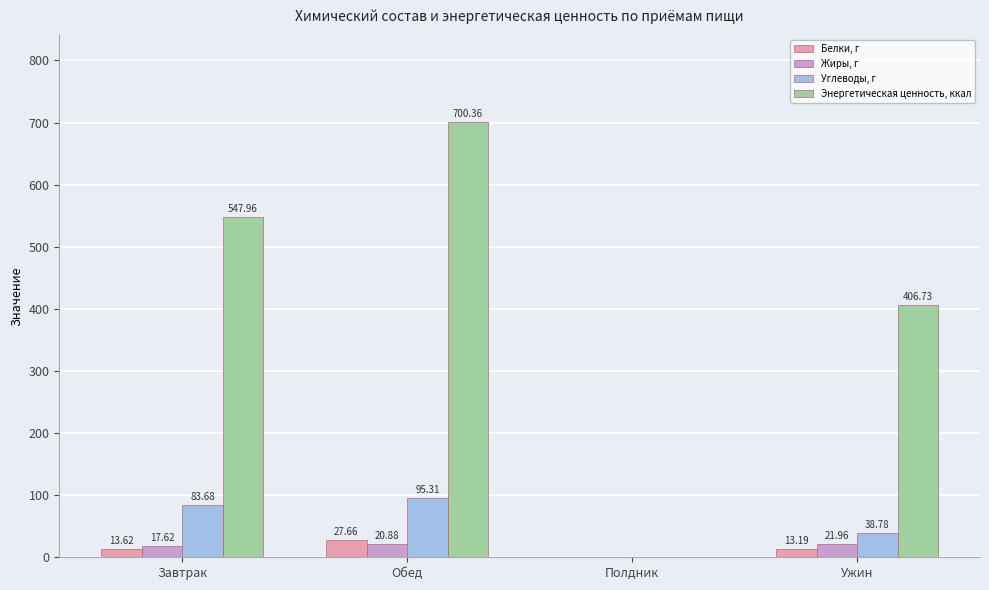

Is the value of Жиры, г at Ужин greater than the value of Белки, г at Ужин?

Yes